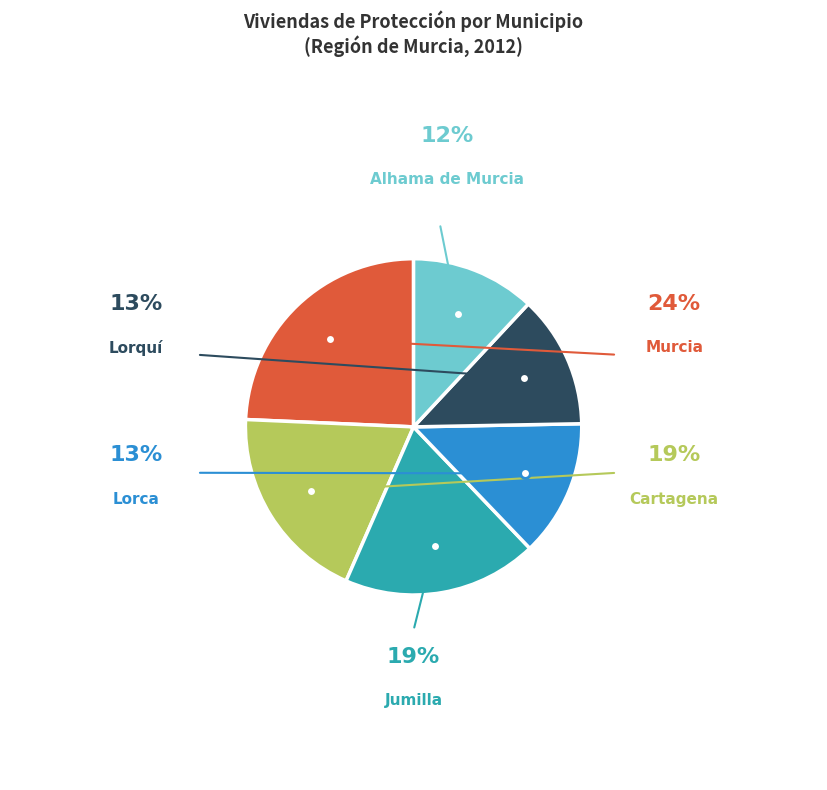

Is there any slice that represents more than half of the pie?

No